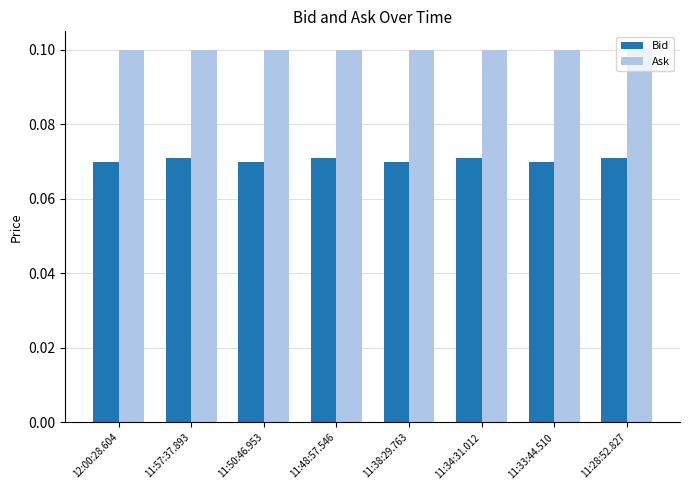

How many Bid values are between 0 and 1?

8